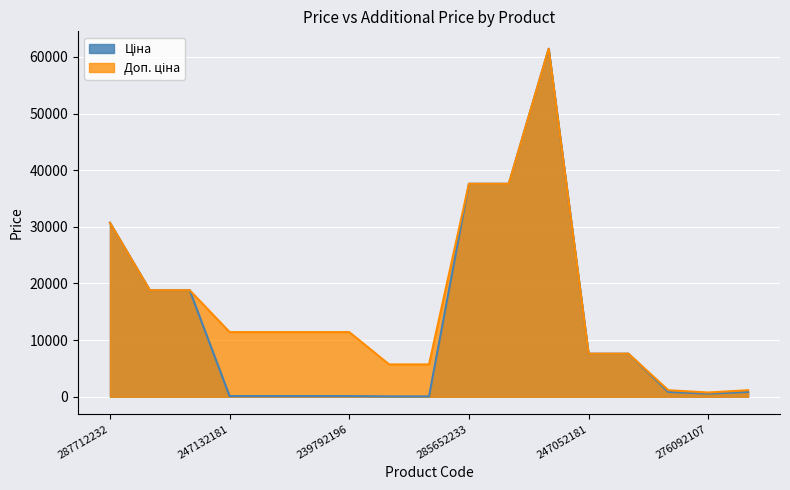

How many values in the Доп. ціна series are below 11410?

7